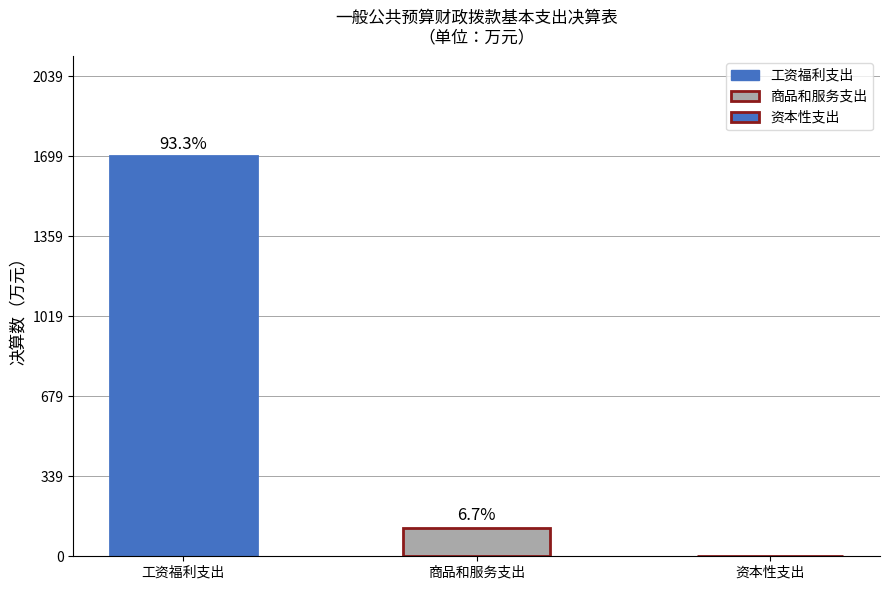

Does the chart contain stacked bars?

No